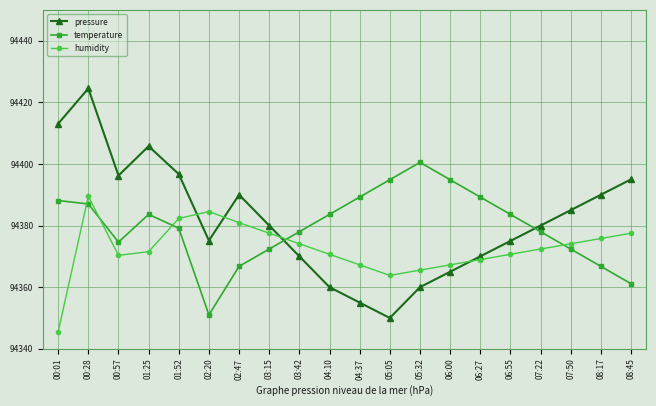

What value does the pressure series have at 05:32?

94360.0